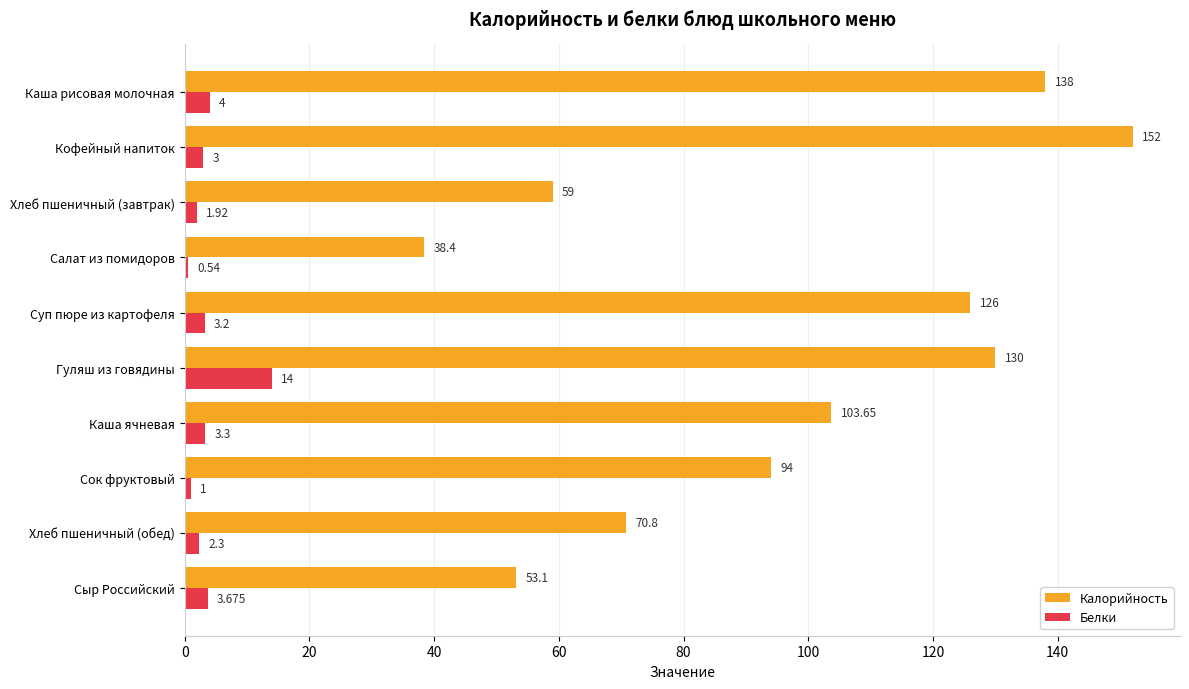

Rank the categories by Калорийность value from lowest to highest.

Салат из помидоров, Сыр Российский, Хлеб пшеничный (завтрак), Хлеб пшеничный (обед), Сок фруктовый, Каша ячневая, Суп пюре из картофеля, Гуляш из говядины, Каша рисовая молочная, Кофейный напиток